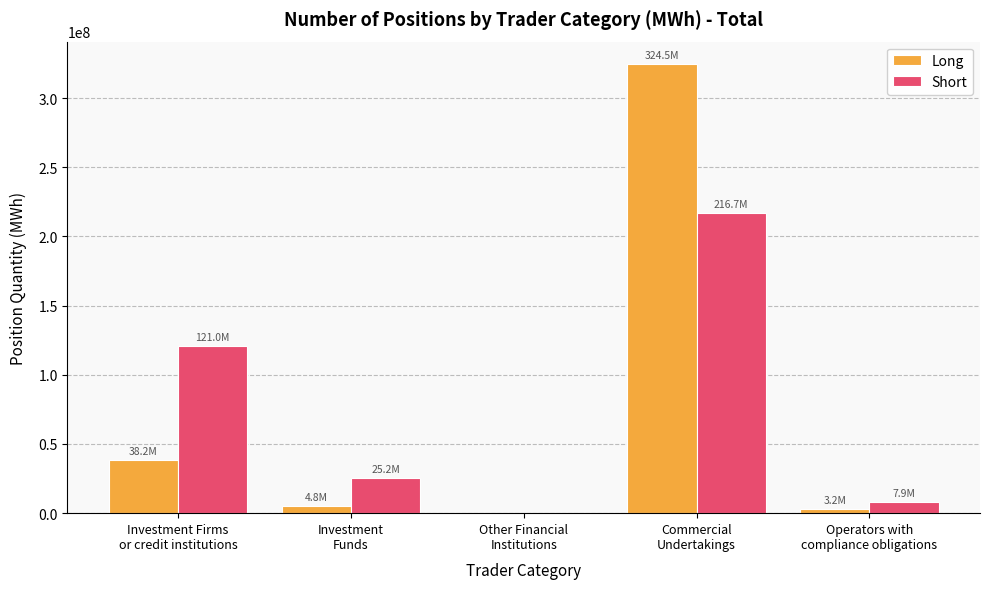

What is the difference between the Short values at Operators with
compliance obligations and Investment
Funds?

17337232